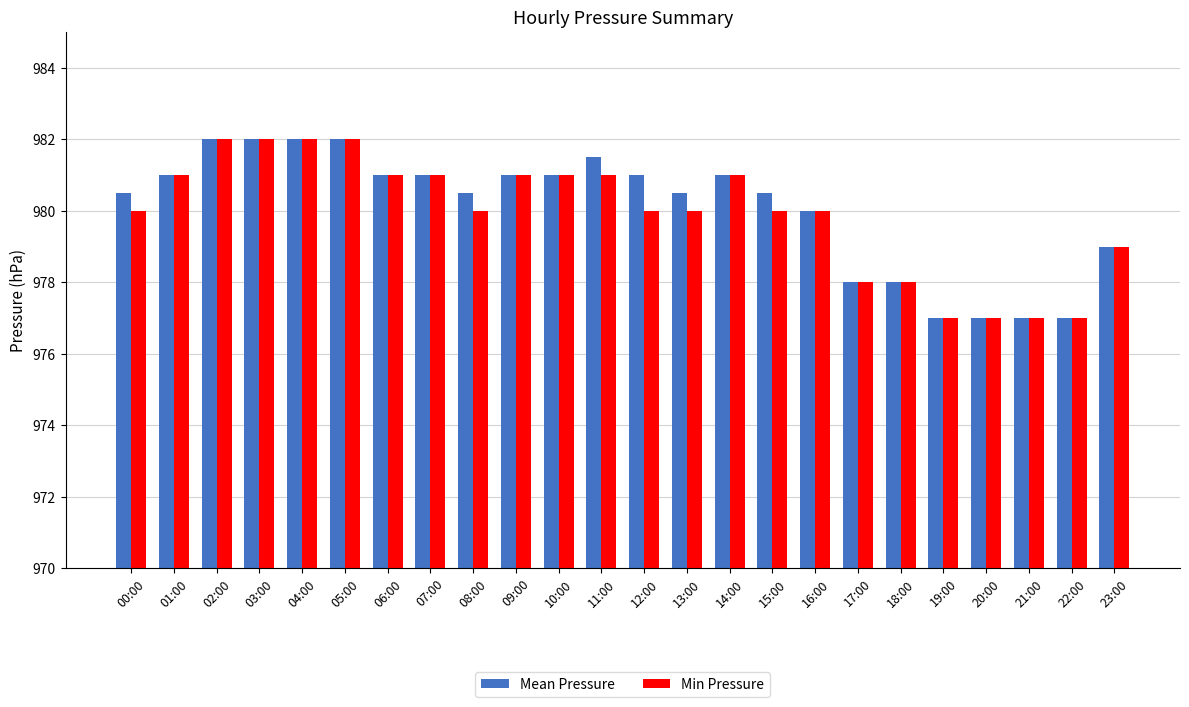

List the series in order of their overall mean, highest first.

Mean Pressure, Min Pressure